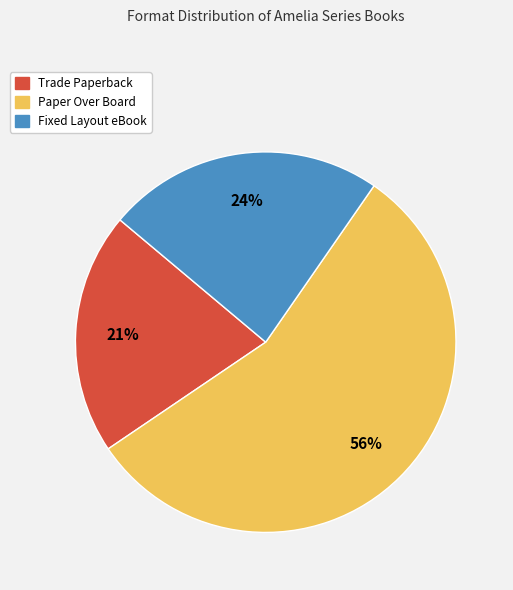

Rank the categories by value from lowest to highest.

Trade Paperback, Fixed Layout eBook, Paper Over Board